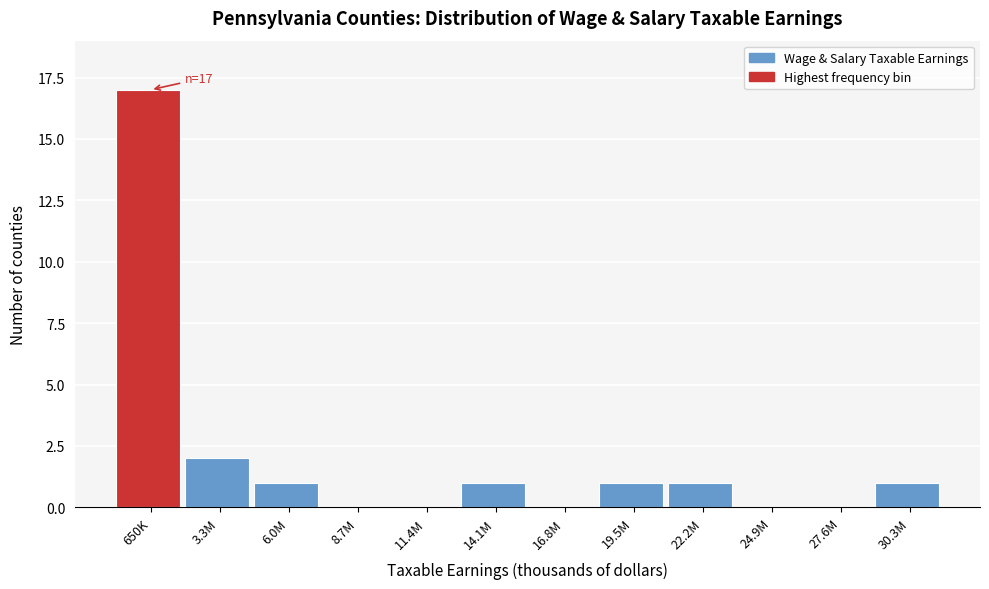

Reading left to right, list all the values displayed in this chart.

650K=17	3.3M=2	6.0M=1	8.7M=0	11.4M=0	14.1M=1	16.8M=0	19.5M=1	22.2M=1	24.9M=0	27.6M=0	30.3M=1